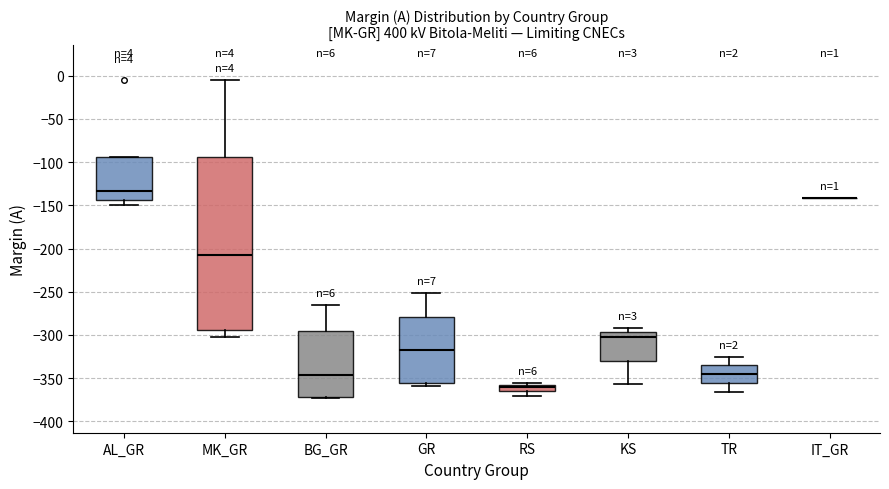

Comparing the boxes themselves (not the whiskers), which one is the tallest?

MK_GR